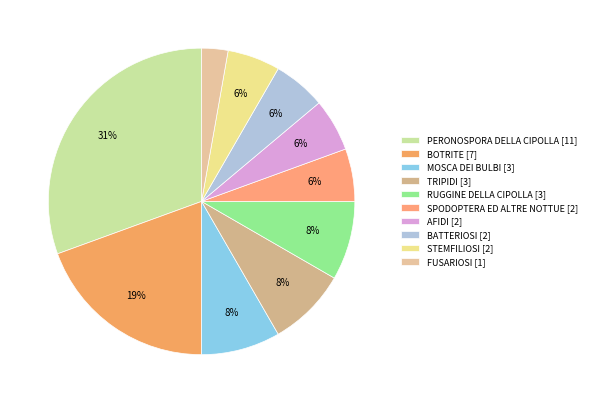

To the nearest percent, what is the average slice percentage?

10%